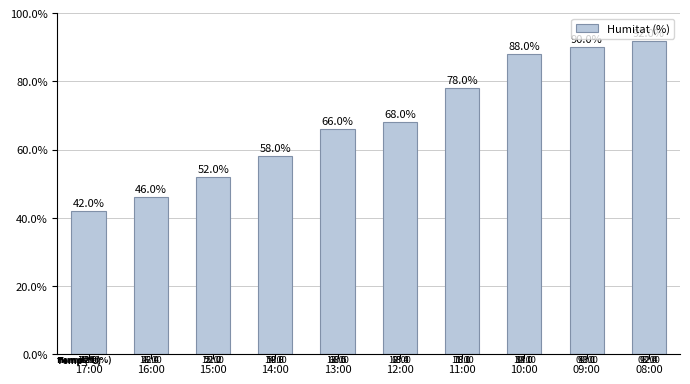

Rank the categories by value from highest to lowest.

08:00, 09:00, 10:00, 11:00, 12:00, 13:00, 14:00, 15:00, 16:00, 17:00